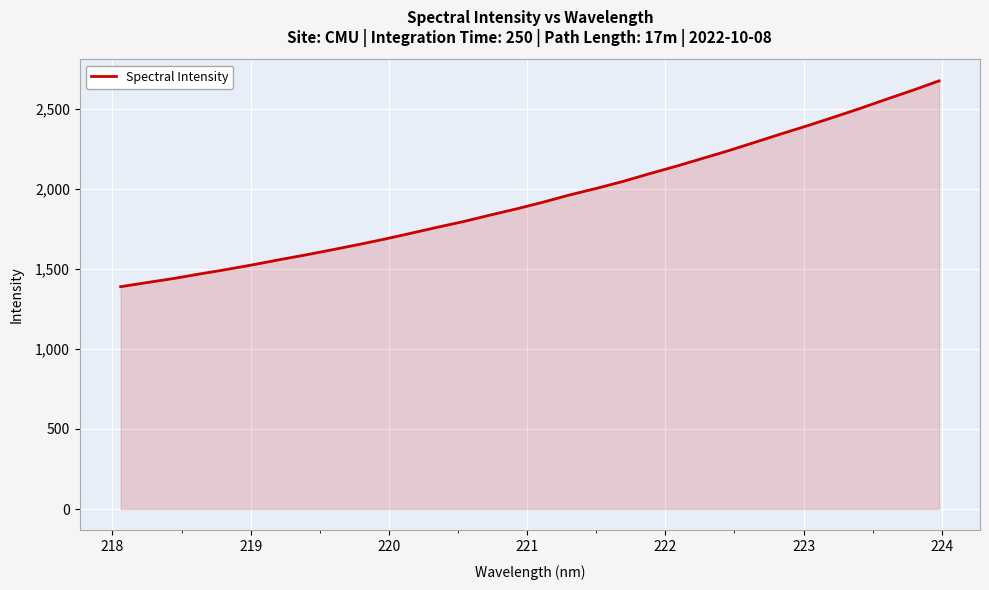

What is the greatest value displayed?

2672.8